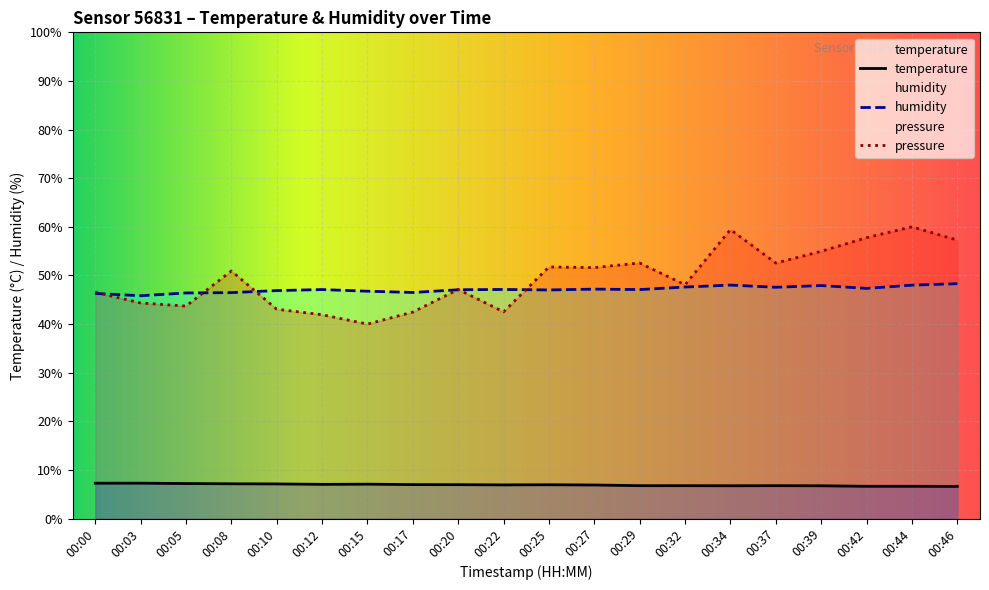

True or false: humidity and temperature cross at least once.

False